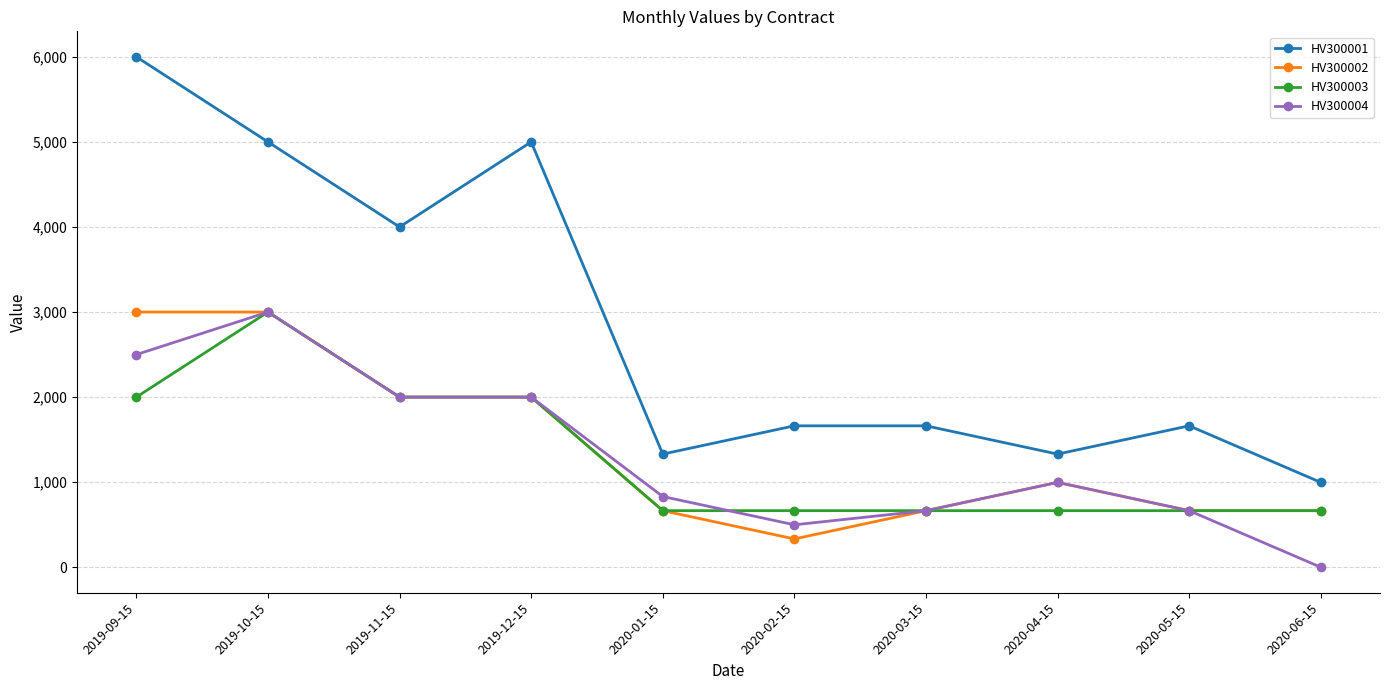

Which series has the largest total across all categories?

HV300001